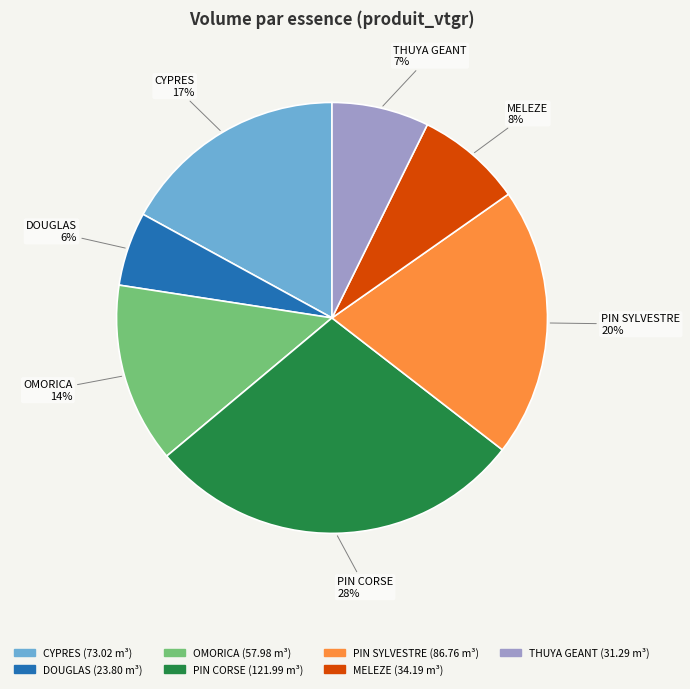

Is there any slice that represents more than half of the pie?

No